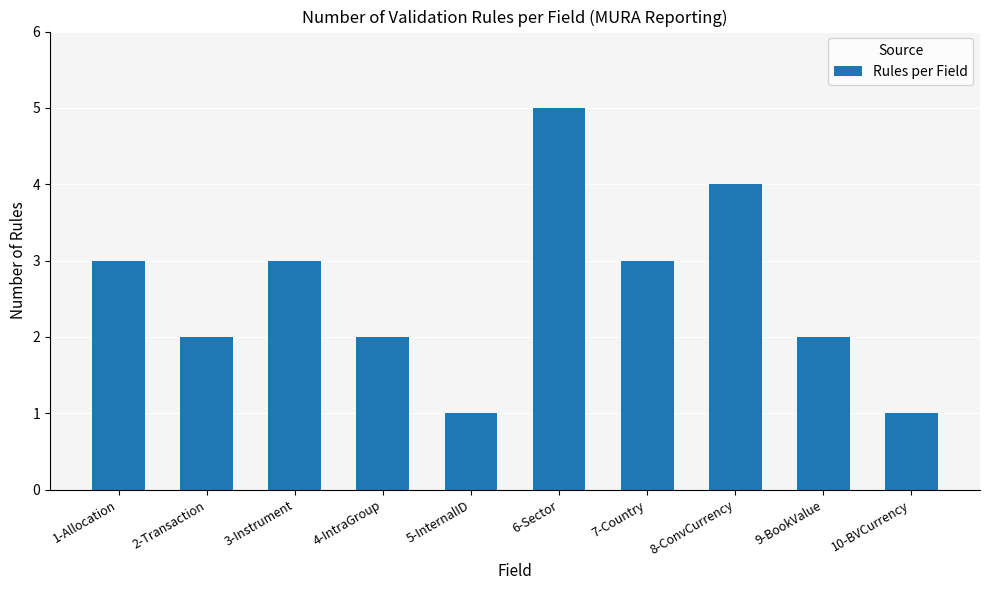

The chart shows a value of 3 at 1-Allocation. True or false?

True